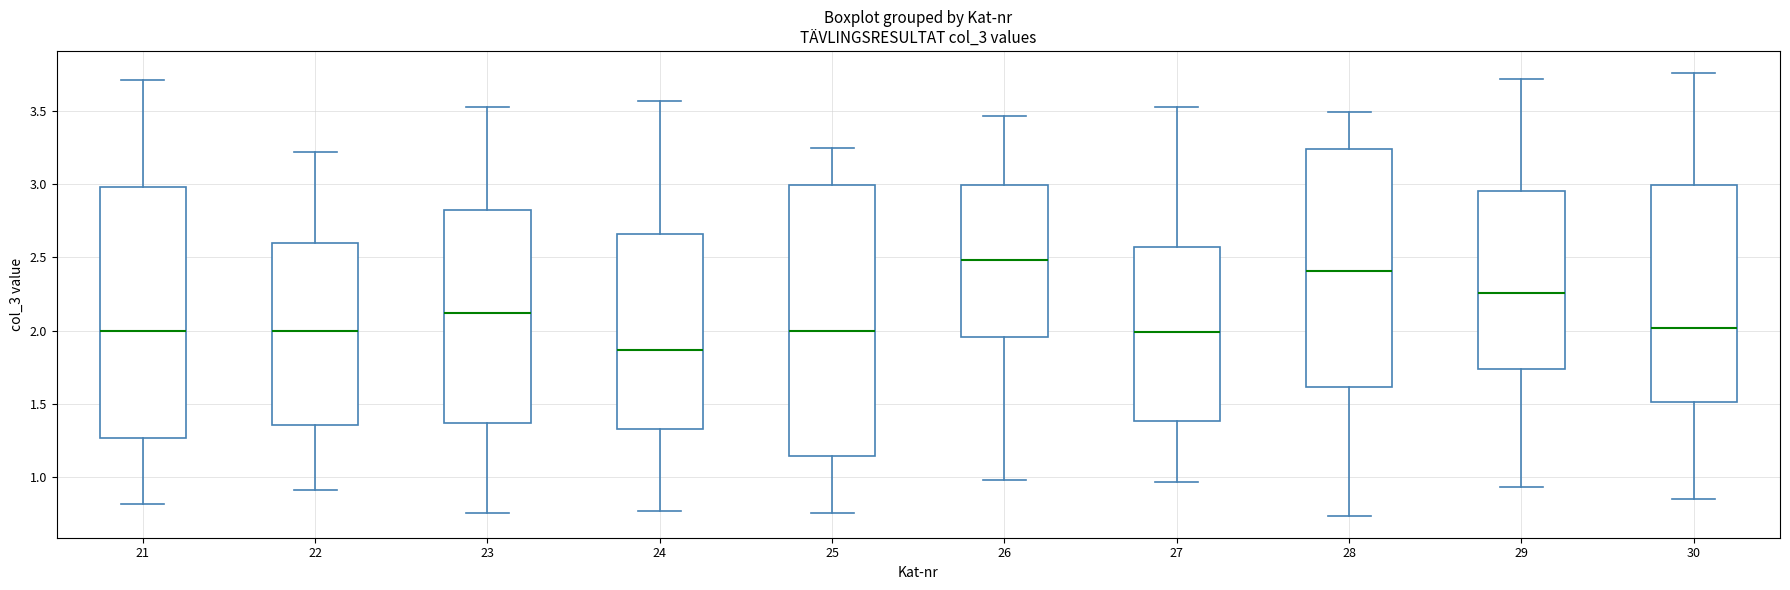

Reading left to right, read every box against the y-axis: the position of its median line, the range the box covers, and the ends of its whiskers. The values are not printed on the chart, so give them approximately, as read against the axis.

21: median 2.00, box 1.25 to 3.00, whiskers 0.80 to 3.70
22: median 2.00, box 1.35 to 2.60, whiskers 0.90 to 3.20
23: median 2.10, box 1.35 to 2.80, whiskers 0.75 to 3.55
24: median 1.85, box 1.35 to 2.65, whiskers 0.75 to 3.55
25: median 2.00, box 1.15 to 3.00, whiskers 0.75 to 3.25
26: median 2.50, box 1.95 to 3.00, whiskers 1.00 to 3.45
27: median 2.00, box 1.40 to 2.55, whiskers 0.95 to 3.50
28: median 2.40, box 1.60 to 3.25, whiskers 0.75 to 3.50
29: median 2.25, box 1.75 to 2.95, whiskers 0.95 to 3.70
30: median 2.00, box 1.50 to 3.00, whiskers 0.85 to 3.75